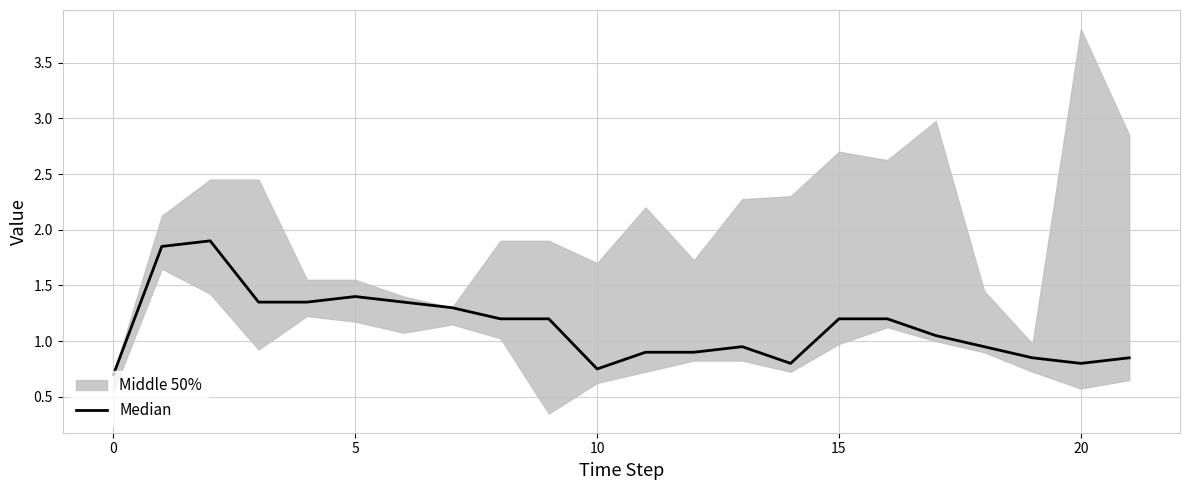

How many data points are less than 1?

10